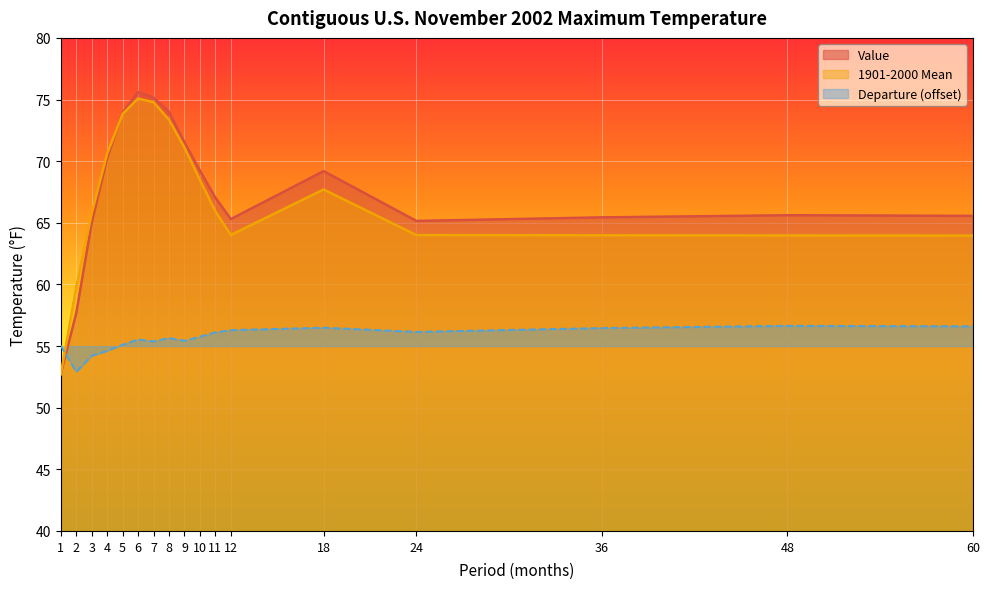

What are all the series names shown in the legend?

Value, 1901-2000 Mean, Departure (offset)